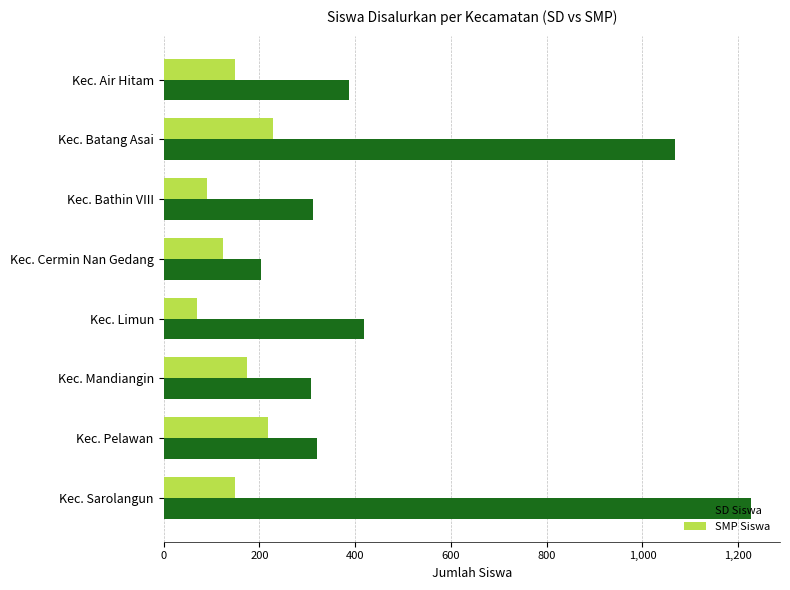

Which series has the largest range (max minus min)?

SD Siswa